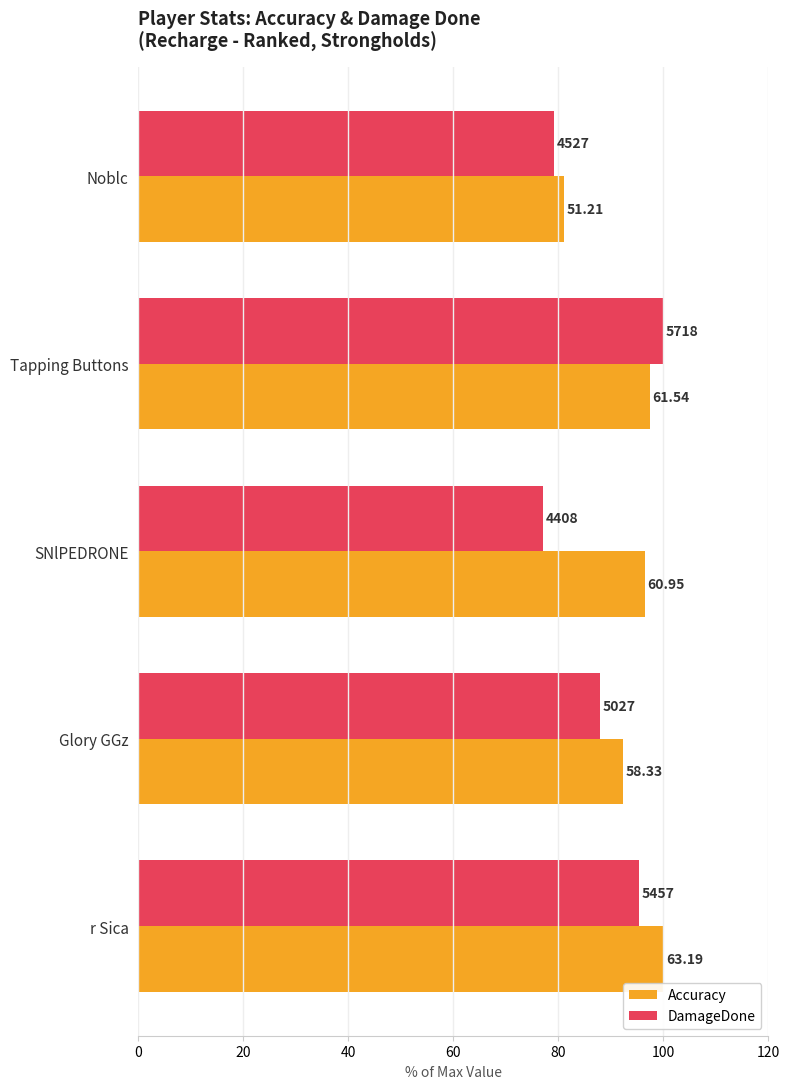

What are all the series names shown in the legend?

Accuracy, DamageDone